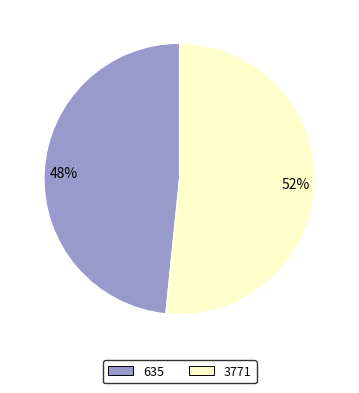

Is the sum of 48% and 52% greater than half?

Yes